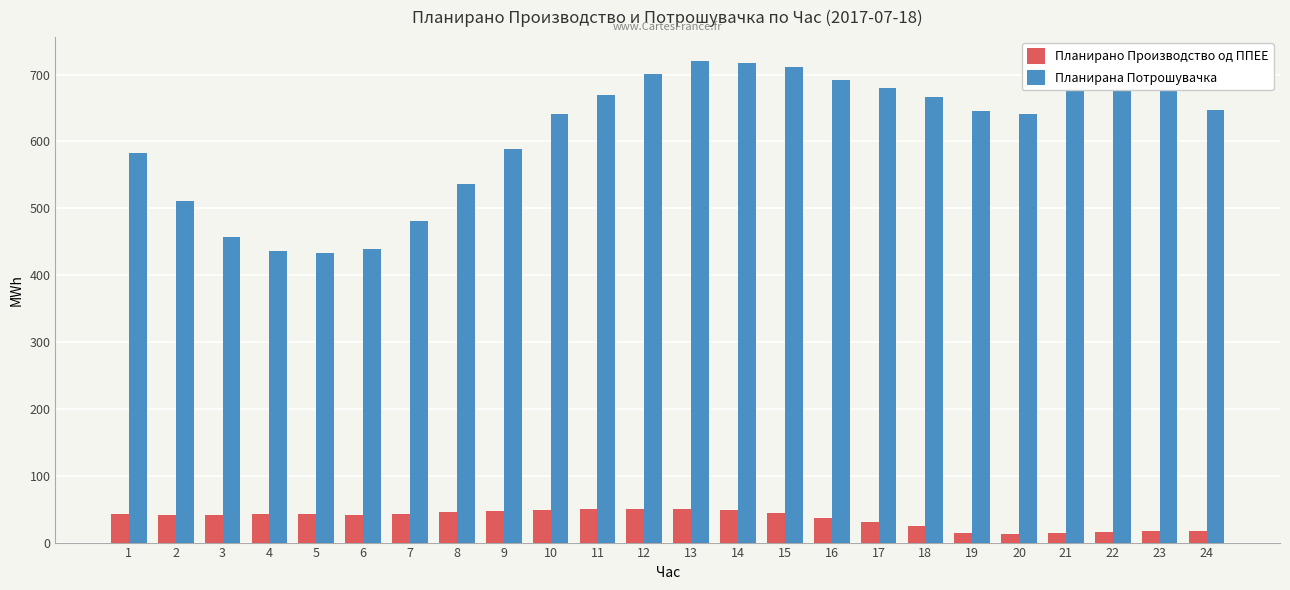

Where does the Планирана Потрошувачка series first go above 646?

11